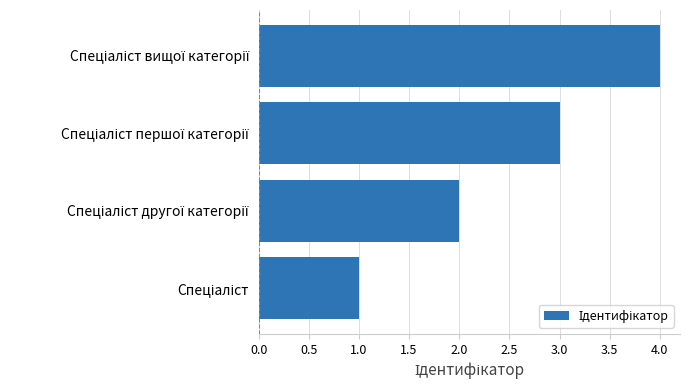

What is the maximum value shown in the chart?

4